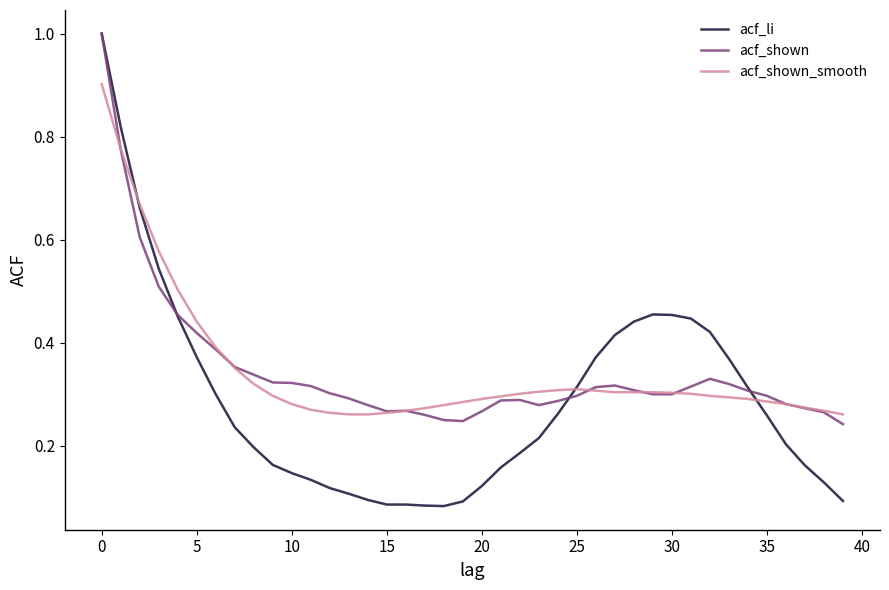

What is the highest value of the acf_shown series?

1.0